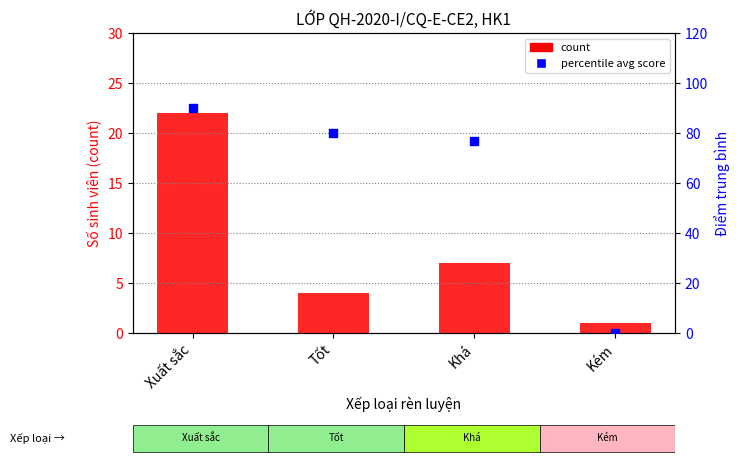

What are all the series names shown in the legend?

count, avg score